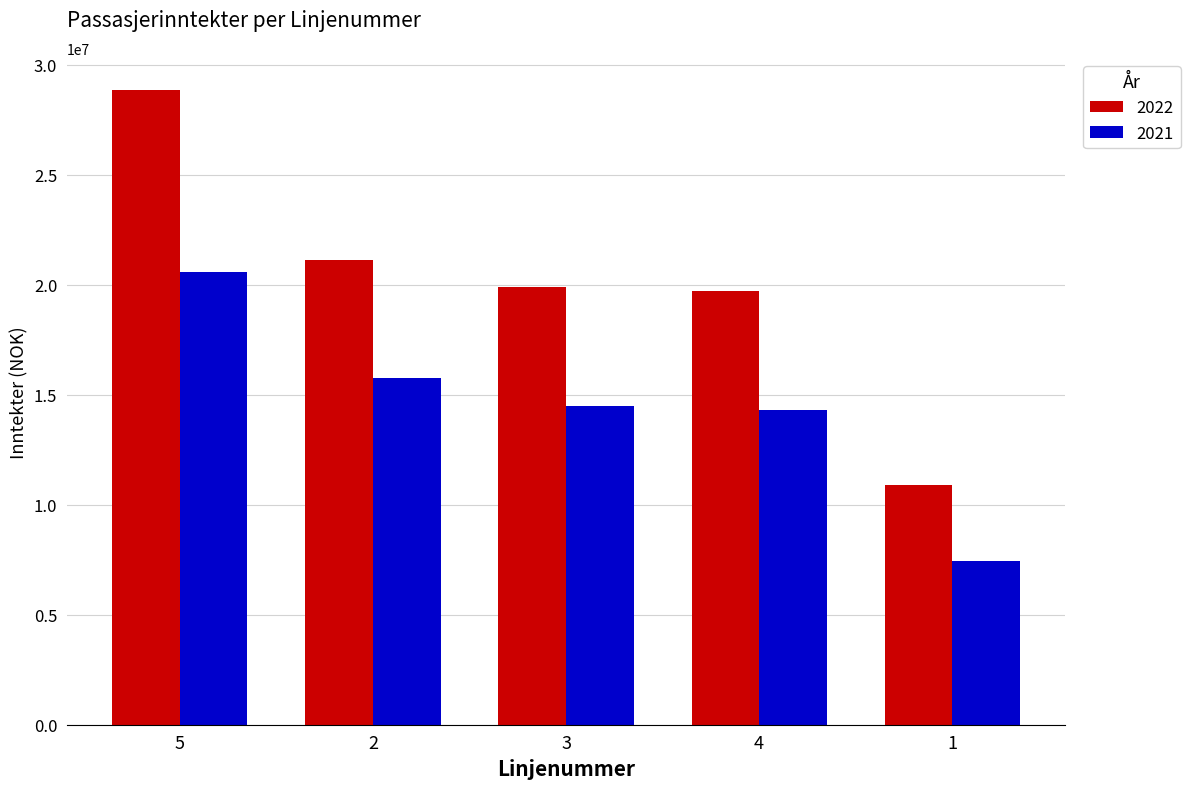

Rank the series by their average value, from lowest to highest.

2021, 2022